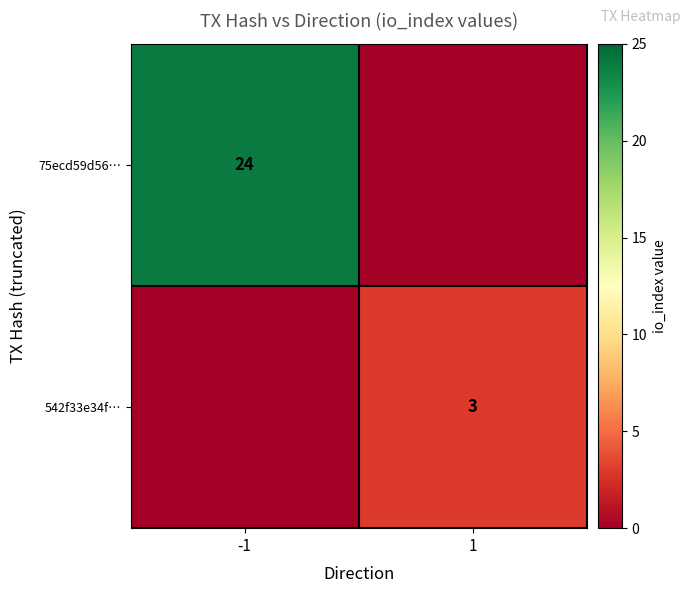

The 75ecd59d56… series shows 24 at -1. True or false?

True